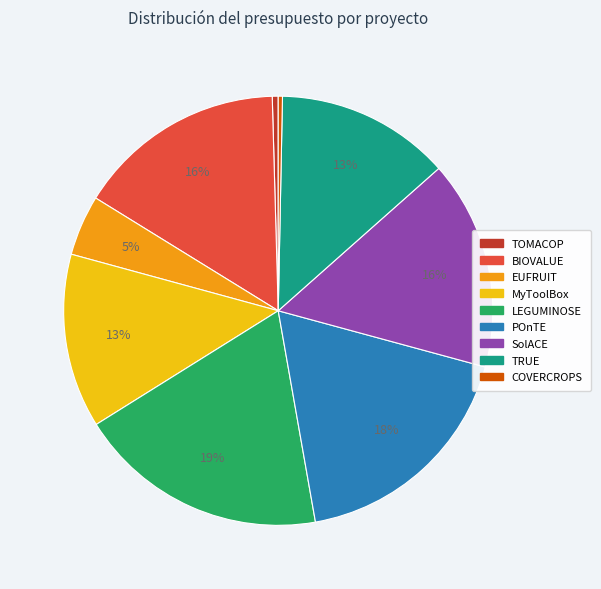

To the nearest percent, what percentage of the pie is POnTE?

18%